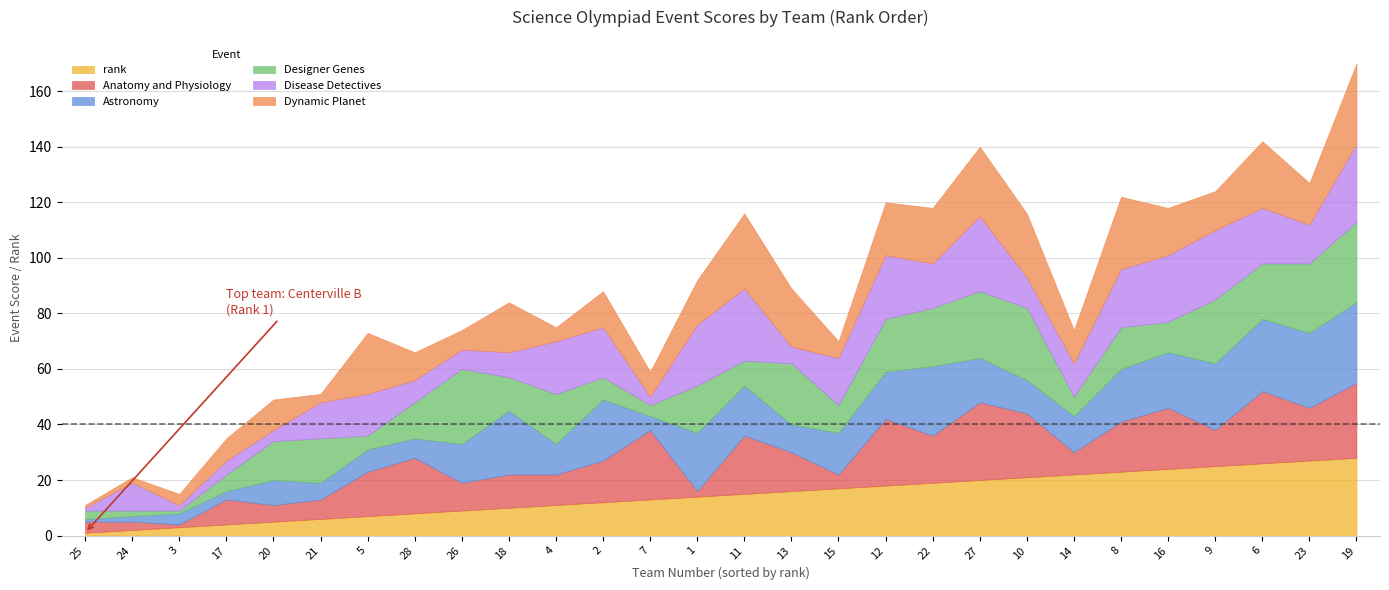

Rank the series by their maximum value, from highest to lowest.

Astronomy, Designer Genes, Dynamic Planet, rank, Anatomy and Physiology, Disease Detectives